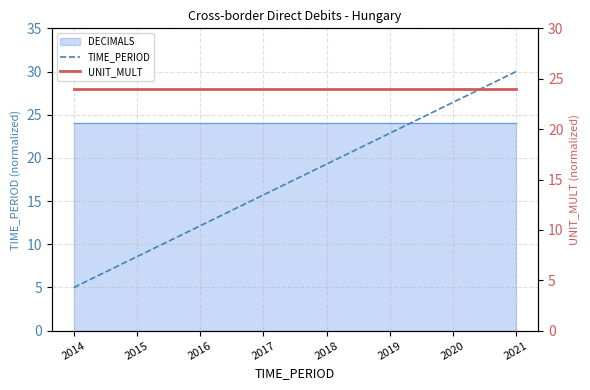

Rank the categories by UNIT_MULT value from highest to lowest.

2014, 2015, 2016, 2017, 2018, 2019, 2020, 2021